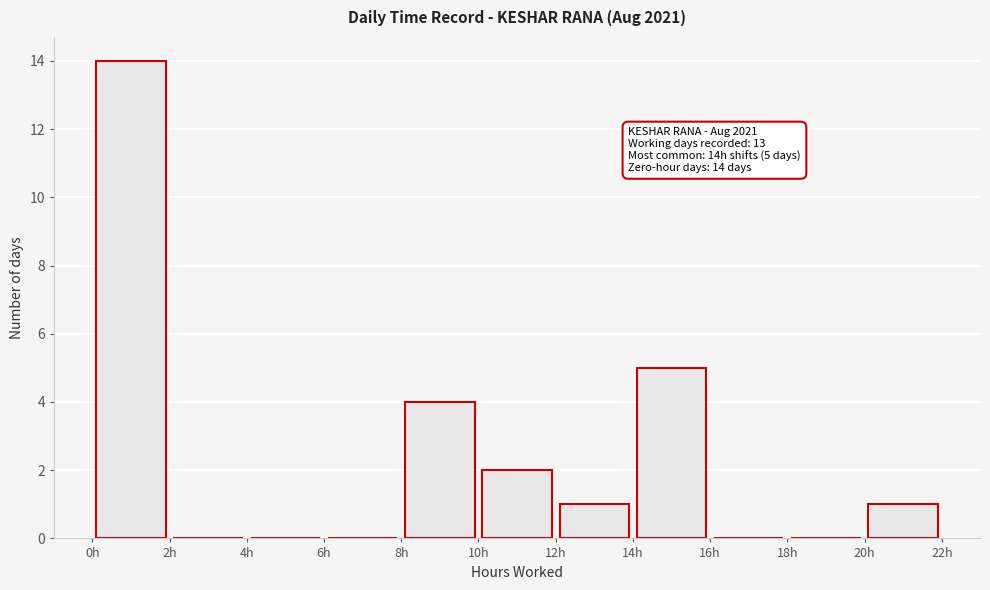

Which range on the x-axis has the tallest bar?

0 to 2